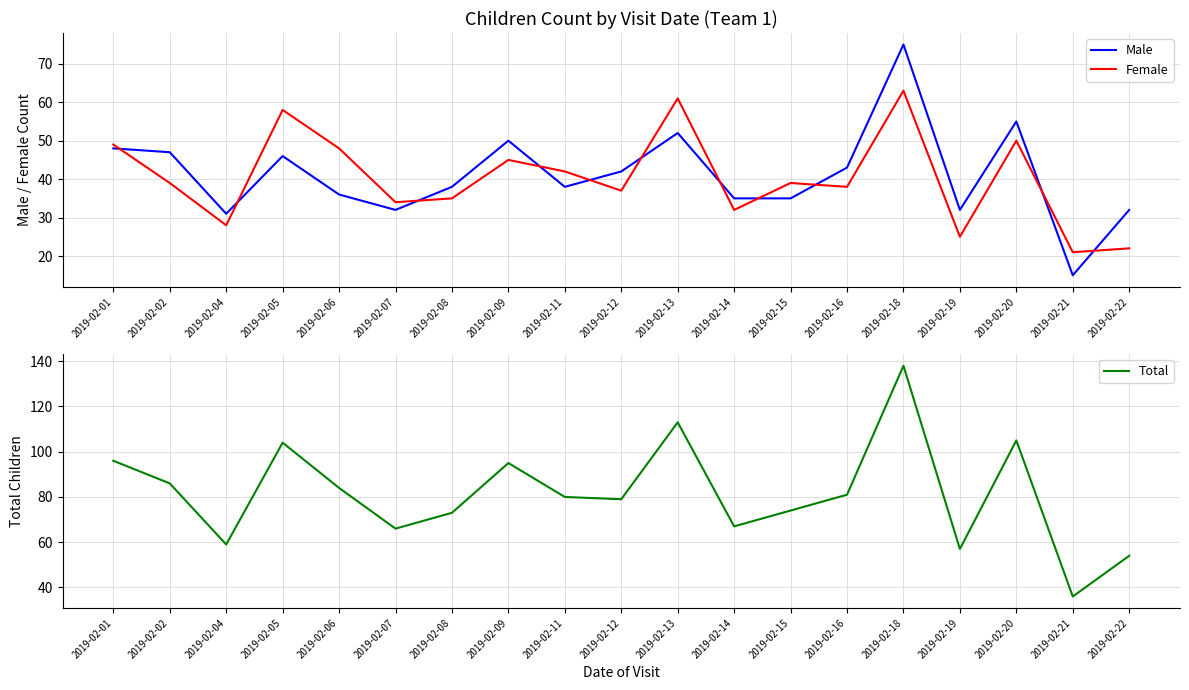

At which category does Male reach its first local valley?

2019-02-04